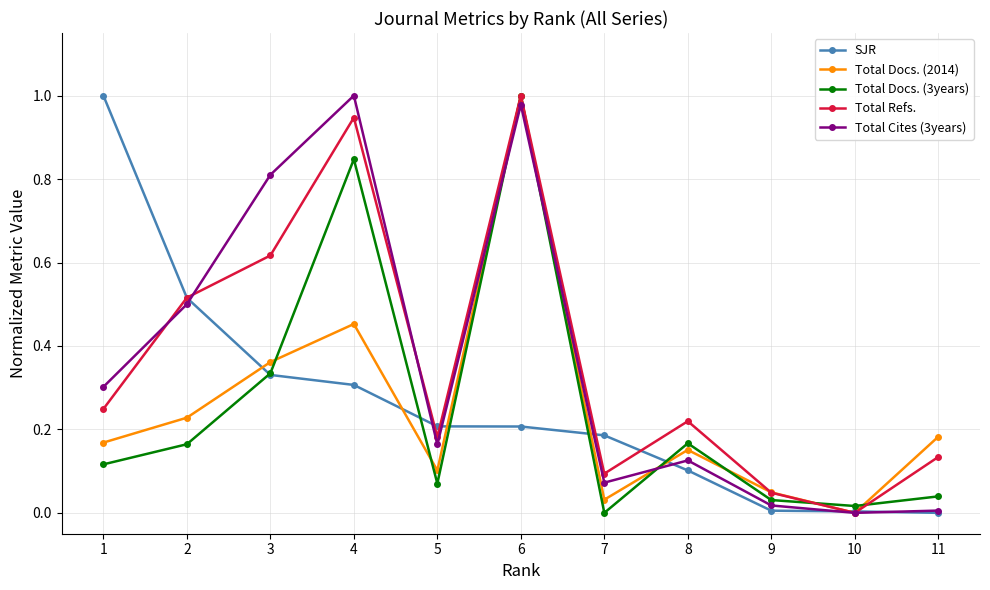

At which label does Total Refs. reach its minimum?

10